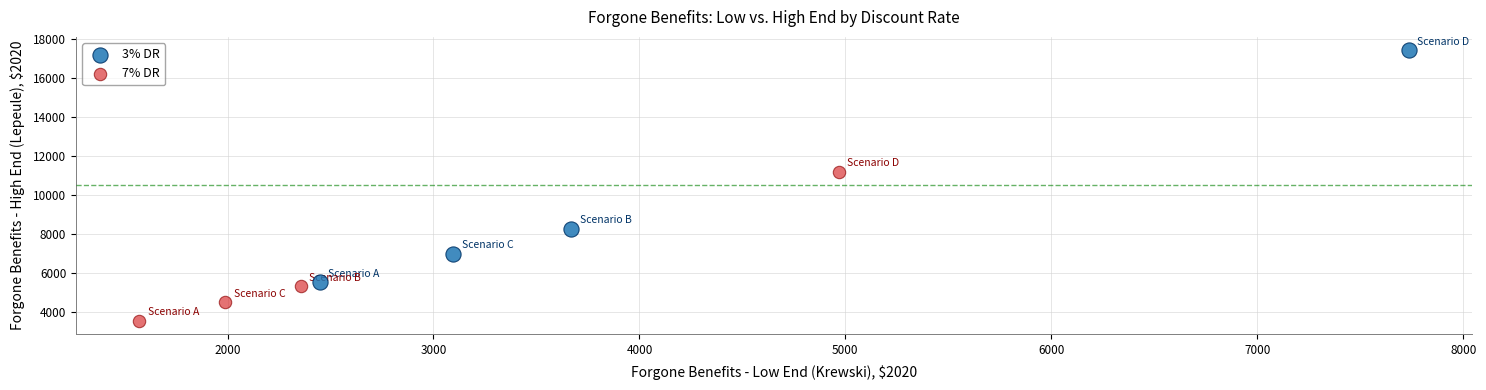

Which series has the largest Y range (max minus min)?

3% DR